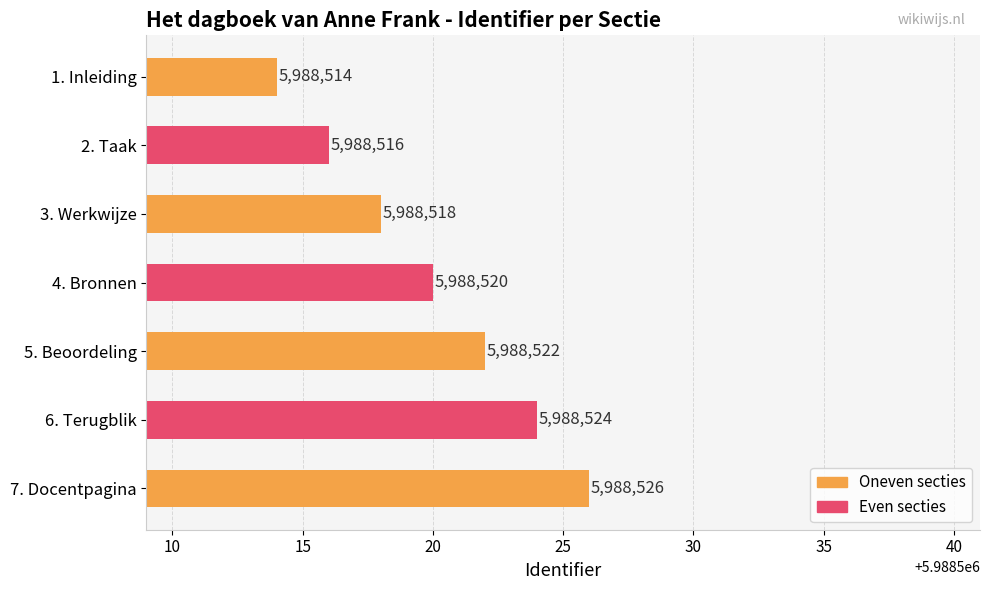

What is the ratio of the value at 2. Taak to the value at 1. Inleiding?

1.0